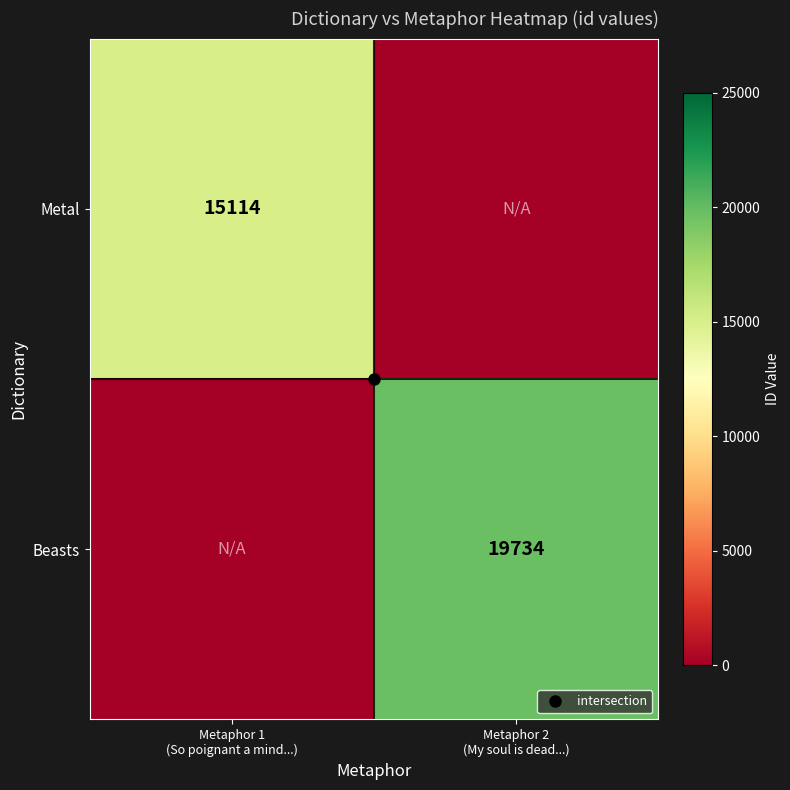

True or false: Beasts has a value of 19734 at Metaphor 2 (My soul is dead...).

True